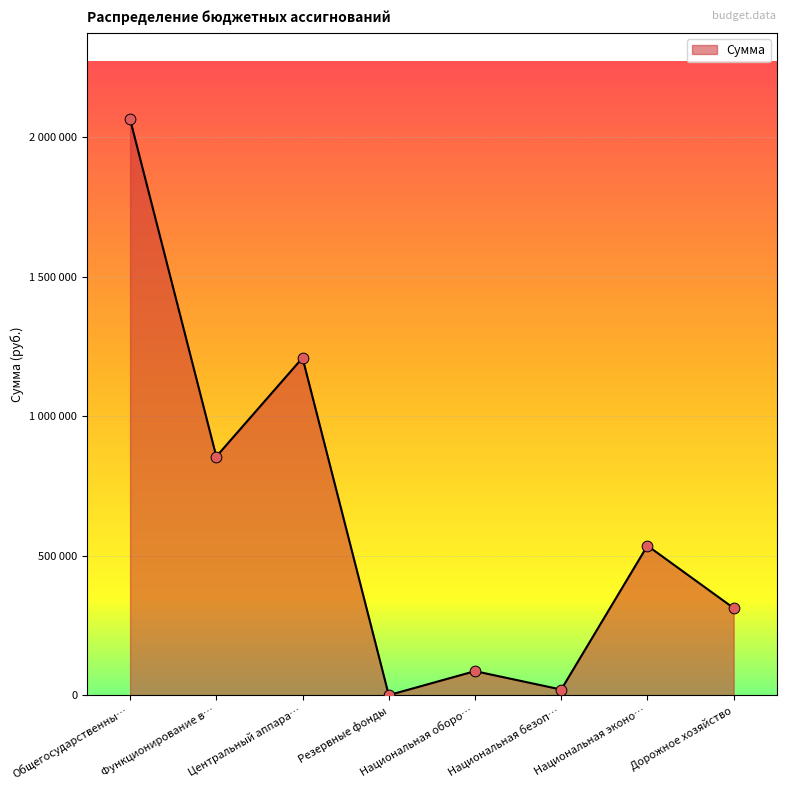

Is this an area chart (filled region under the line)?

Yes